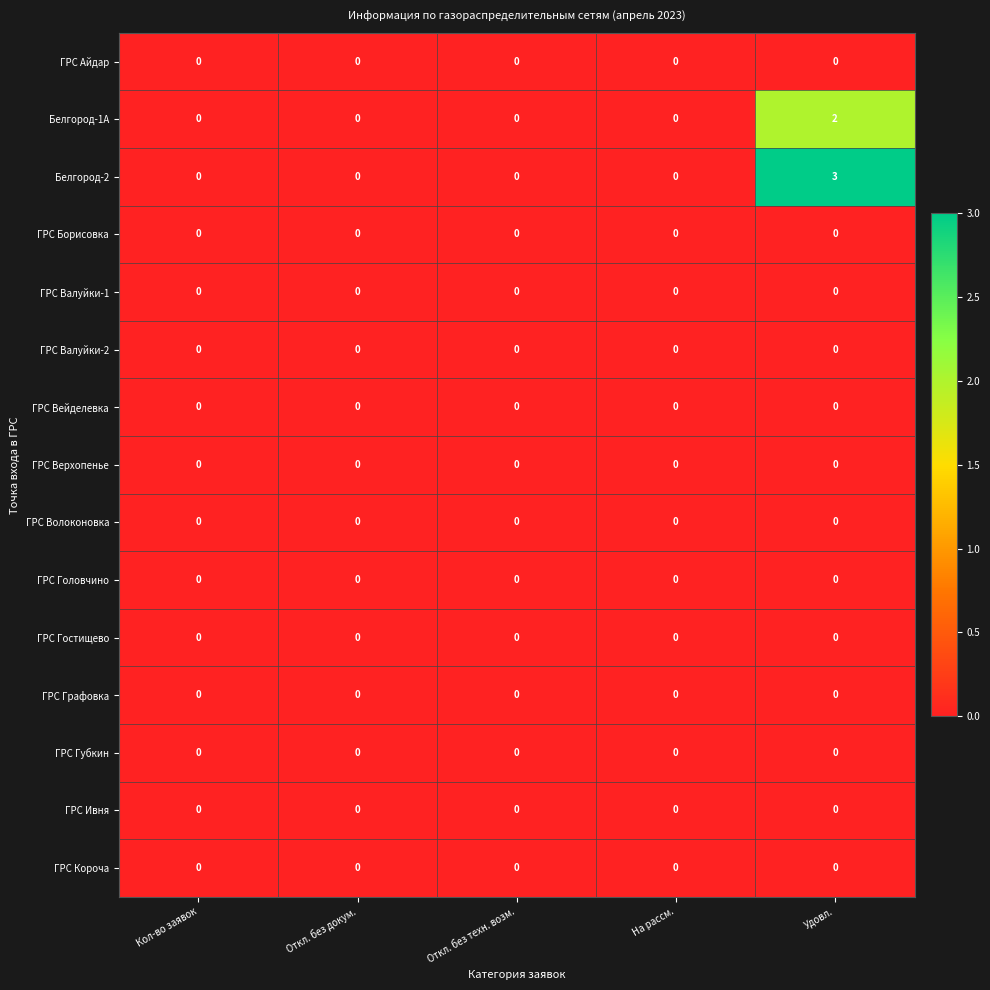

At how many categories does at least one series exceed 1?

1